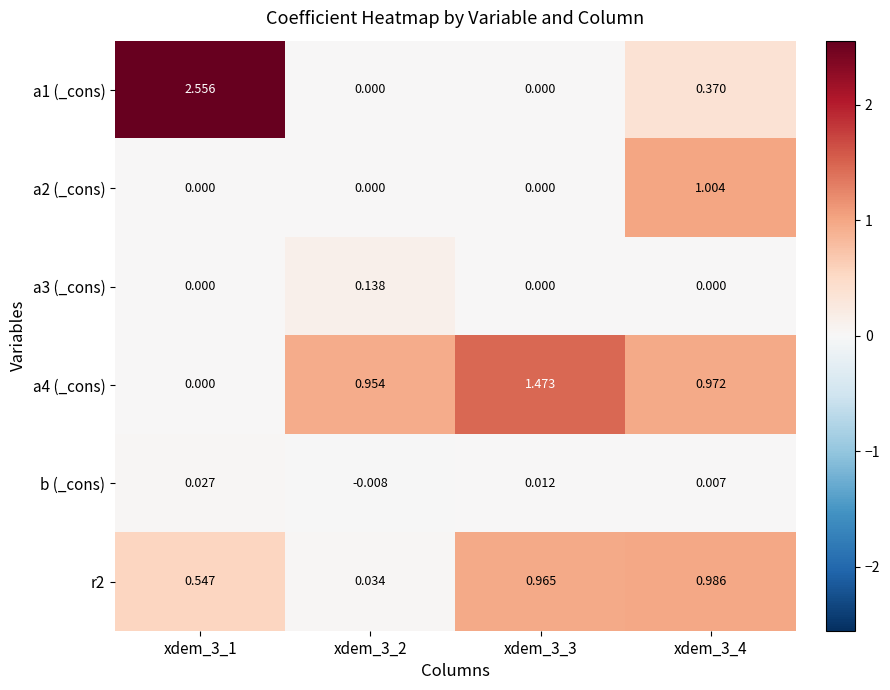

Is the value of a1 (_cons) at xdem_3_3 greater than the value of b (_cons) at xdem_3_3?

No